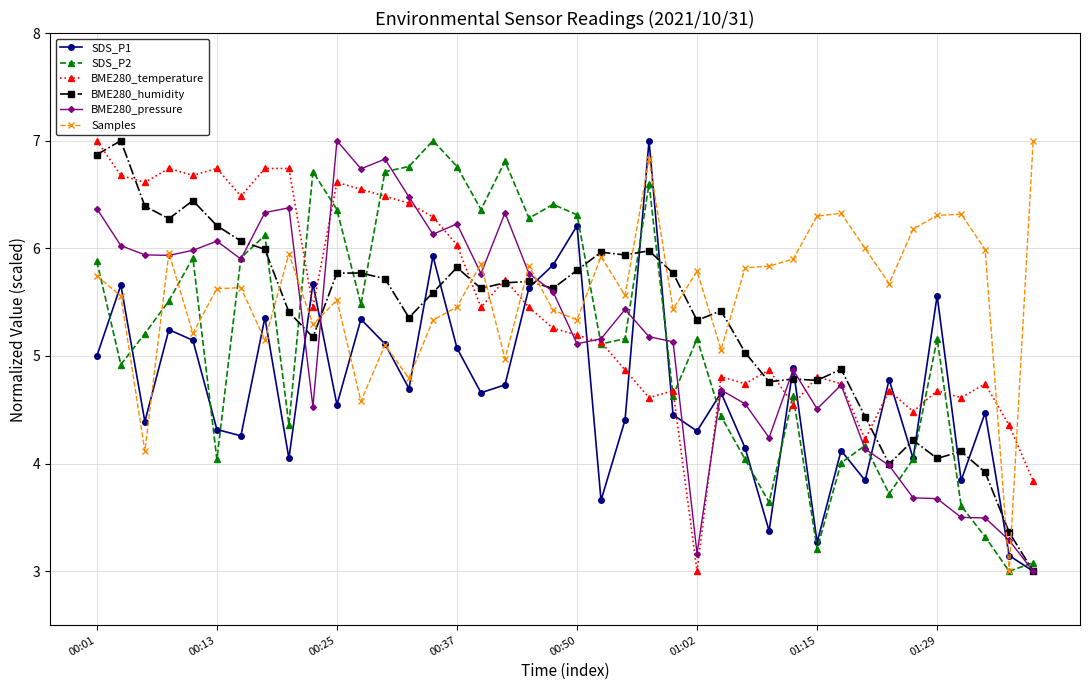

What is the greatest value displayed?

7.0